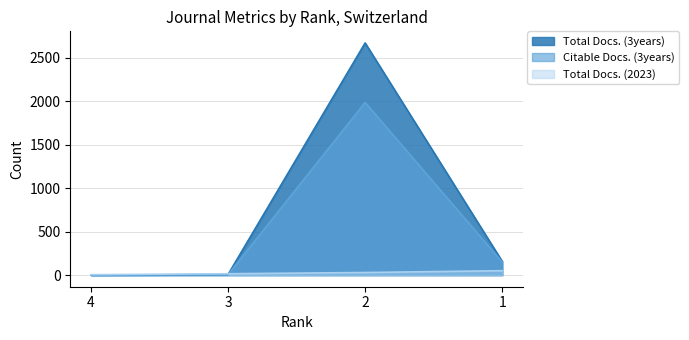

Rank the categories by Total Docs. (2023) value from lowest to highest.

4, 3, 2, 1